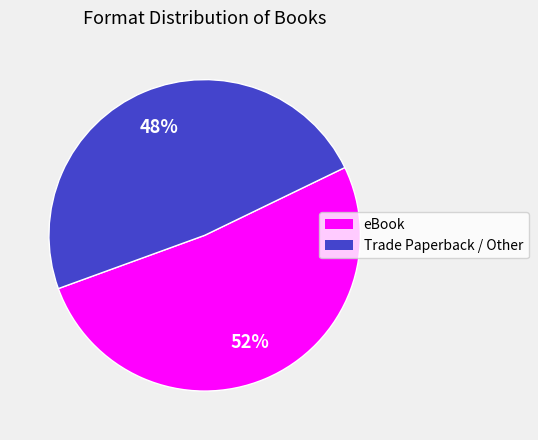

To the nearest percent, what is the average slice percentage?

50%